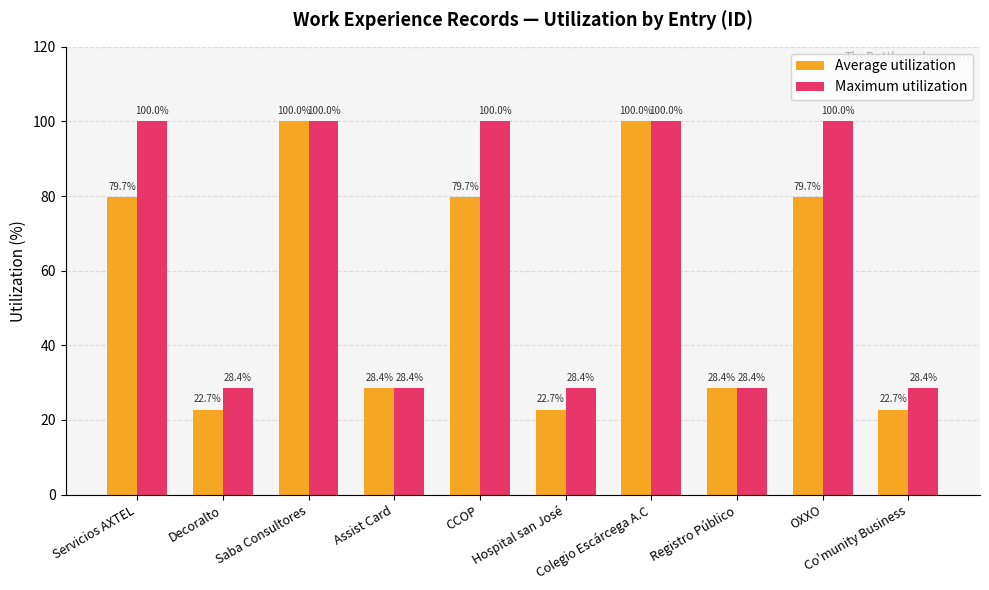

Is it true that Maximum utilization equals 6.1 at Co'munity Business?

False